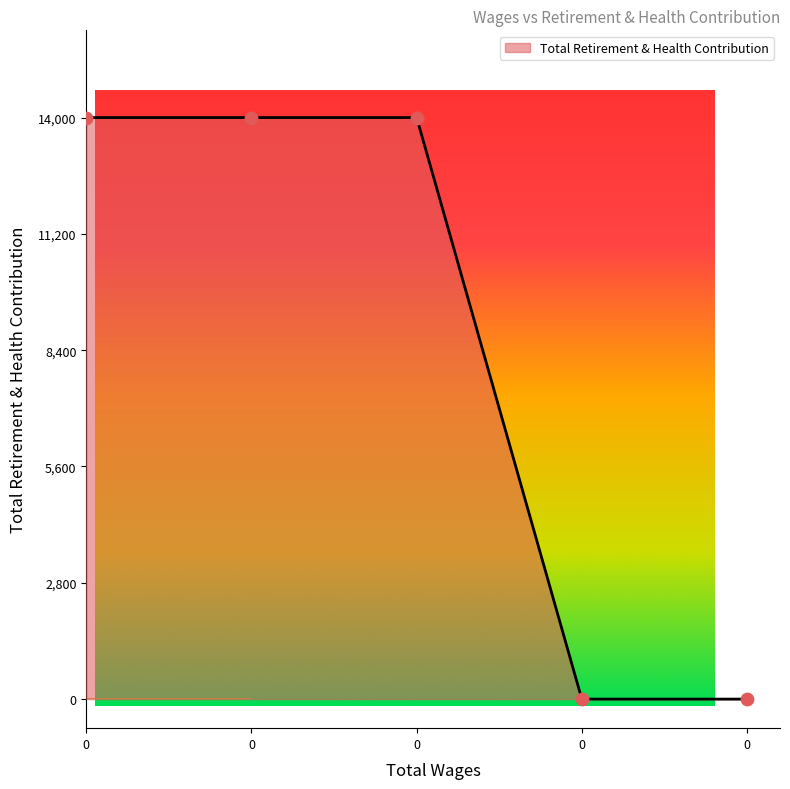

What is the change in value from 0.0 to 0.0?

-14000